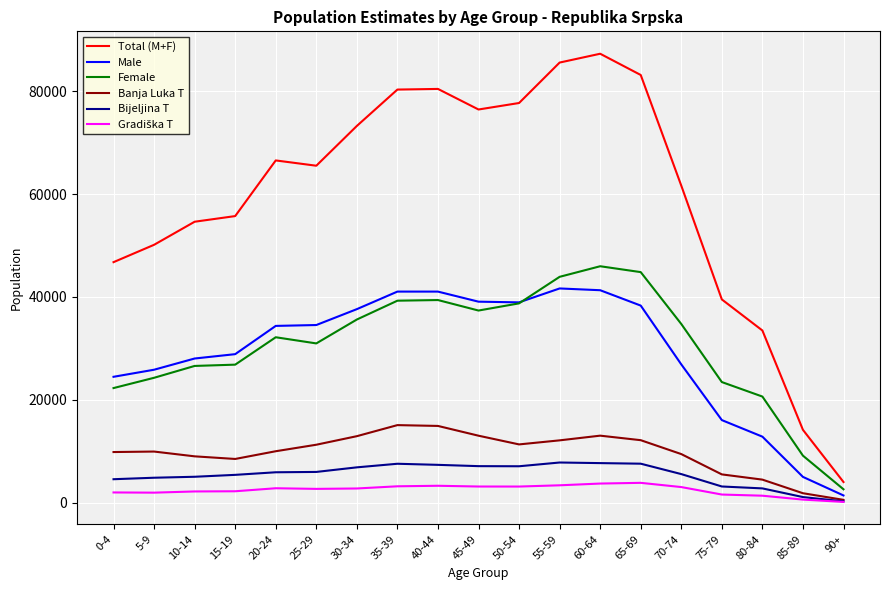

Between 15-19 and 85-89, which series saw the biggest shift?

Total (M+F)